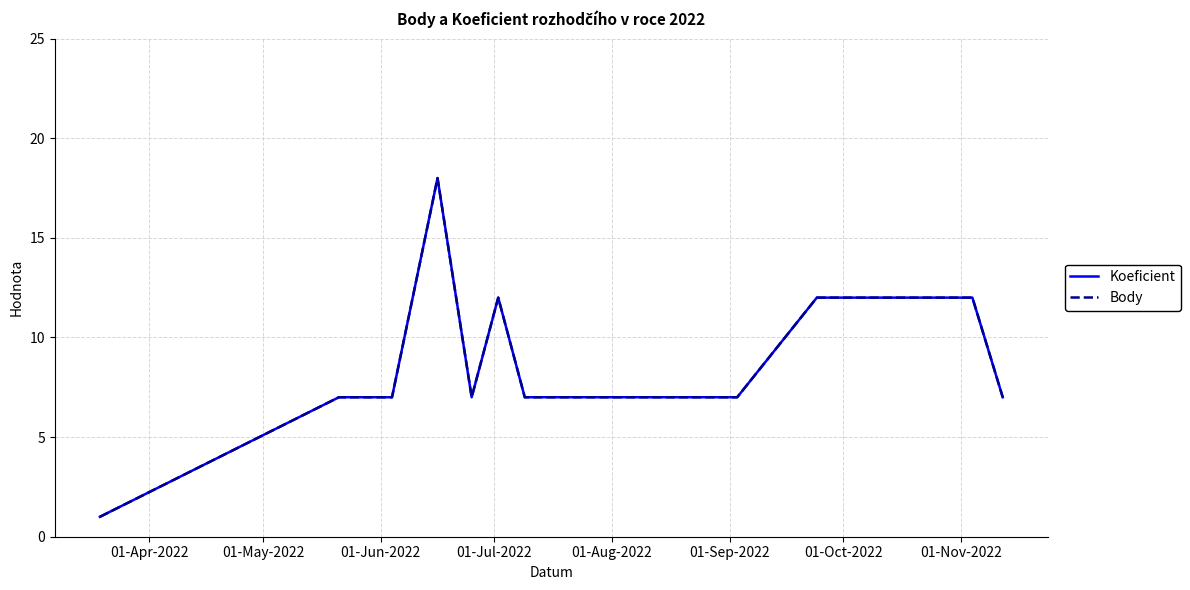

What are all the series names shown in the legend?

Koeficient, Body